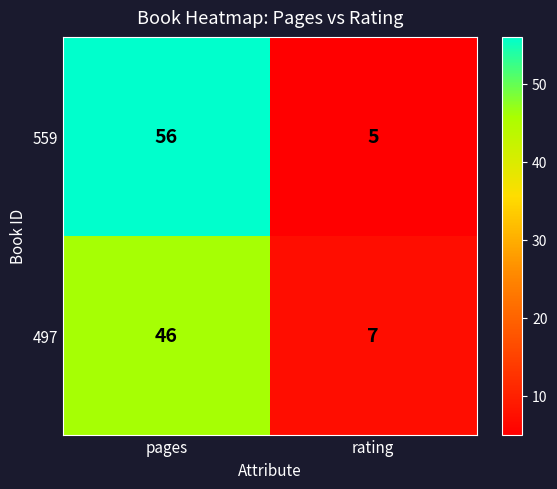

Which series has the largest total across all categories?

559